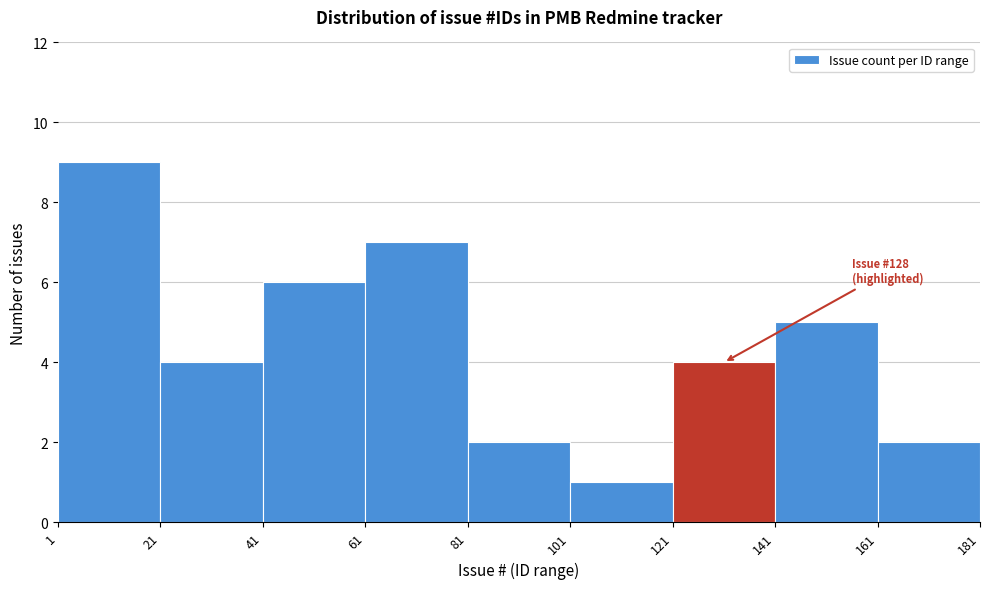

Which range on the x-axis has the tallest bar?

1 to 21